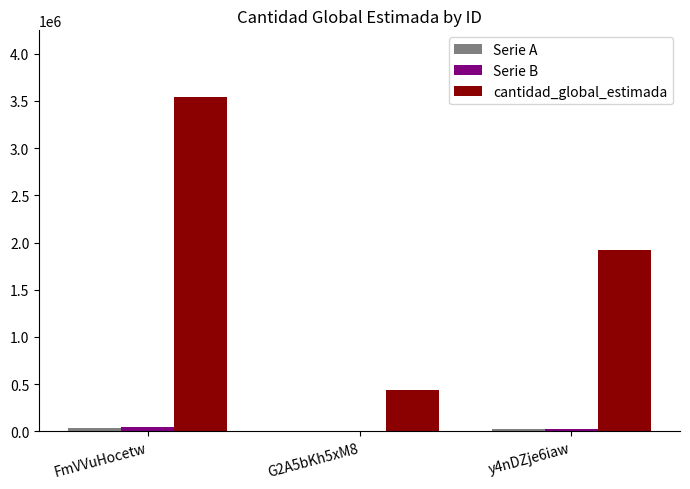

What is the spread (max minus min) of values at G2A5bKh5xM8?

427680